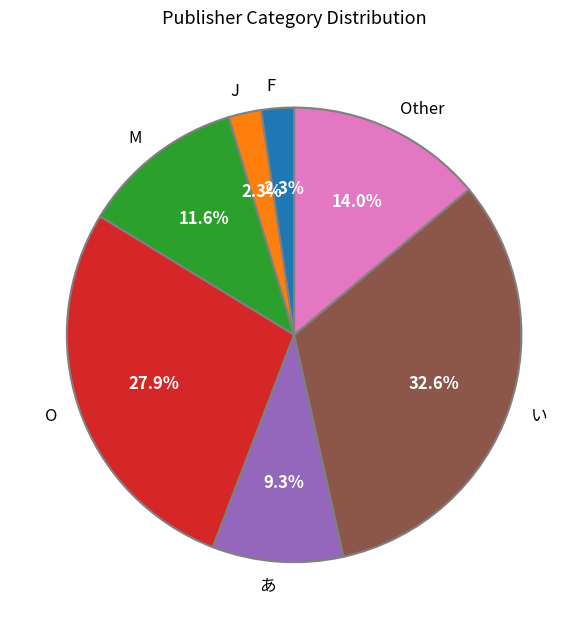

Is F the majority of the pie?

No